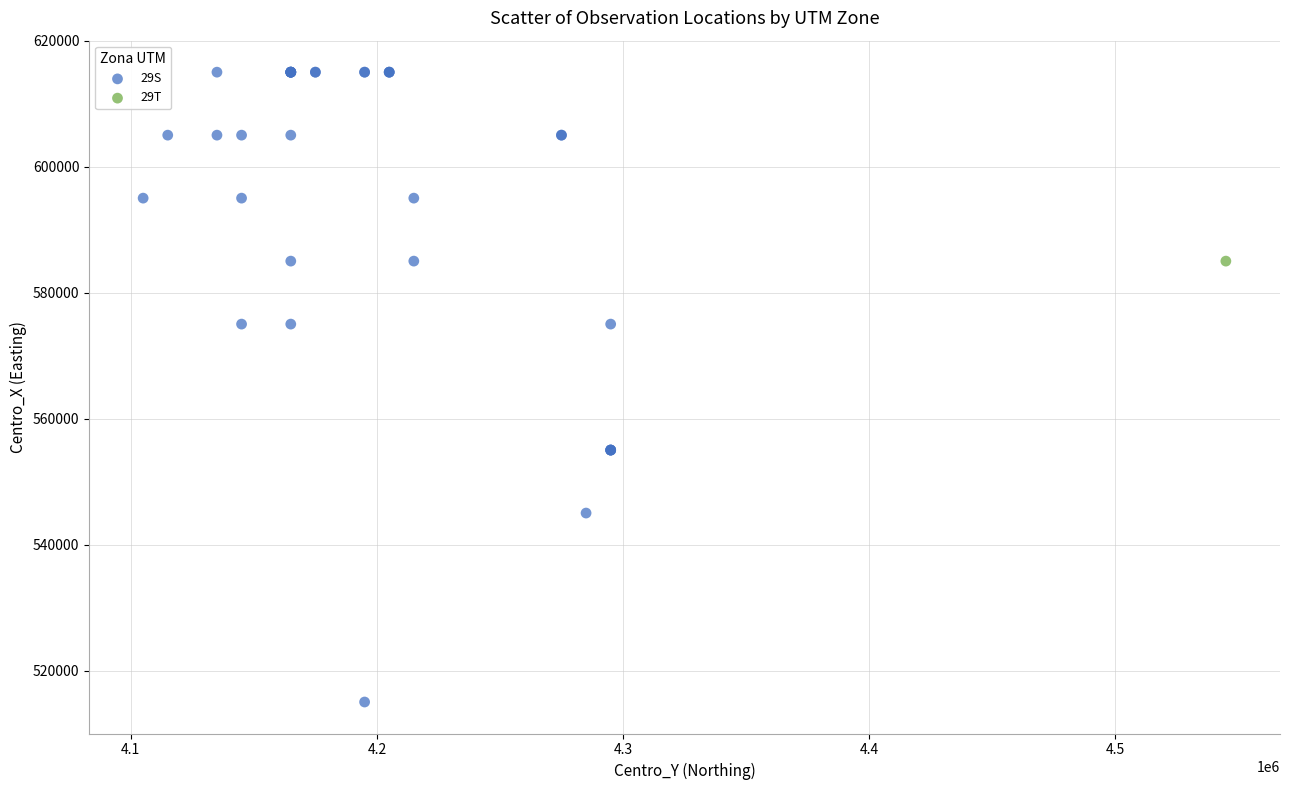

What are all the series names shown in the legend?

29S, 29T